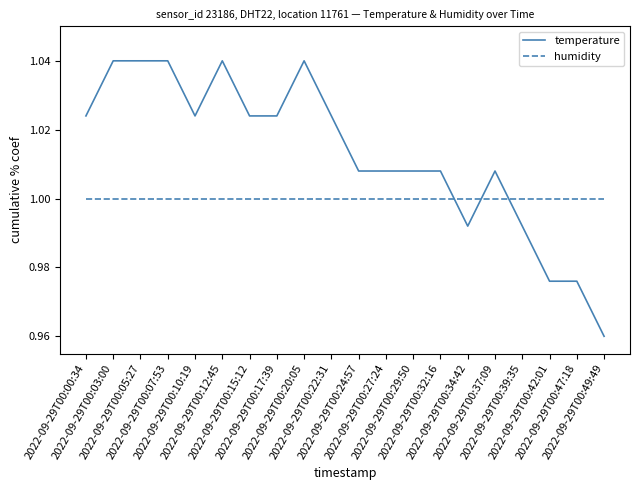

Is the value of humidity at 2022-09-29T00:17:39 greater than the value of temperature at 2022-09-29T00:22:31?

No